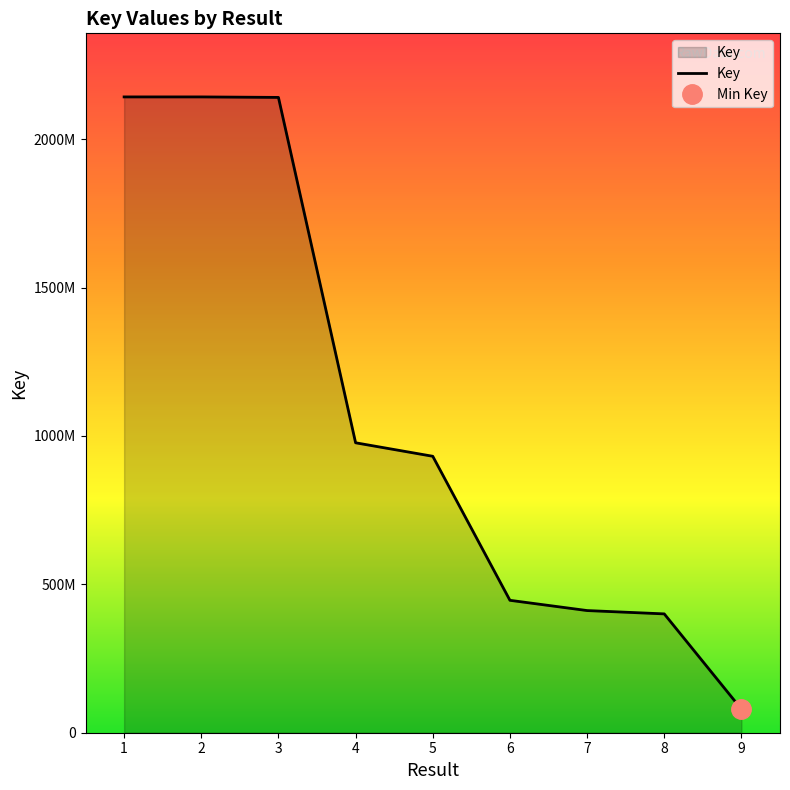

What is the difference between the maximum and minimum values?

2062773052